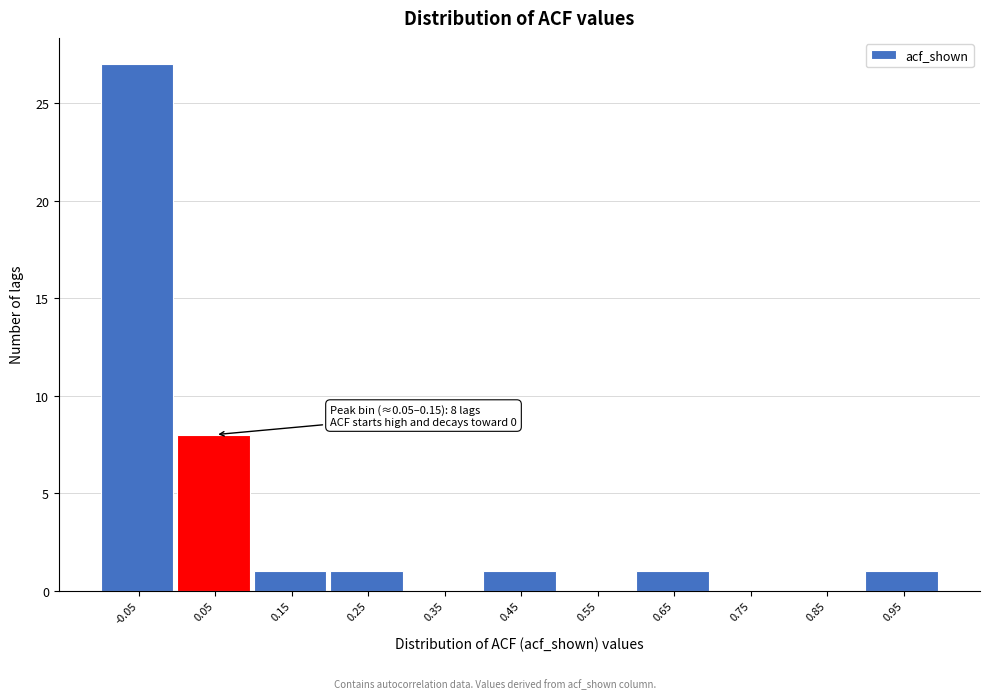

Reading left to right, extract all data points from this chart.

-0.05=27	0.05=8	0.15=1	0.25=1	0.35=0	0.45=1	0.55=0	0.65=1	0.75=0	0.85=0	0.95=1